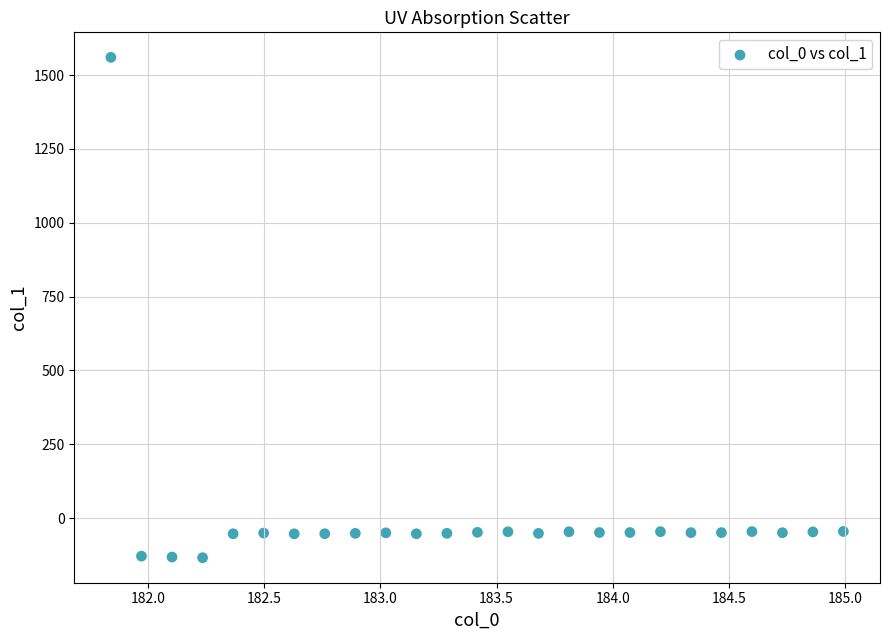

What is the range of X values (max minus min)?

3.1